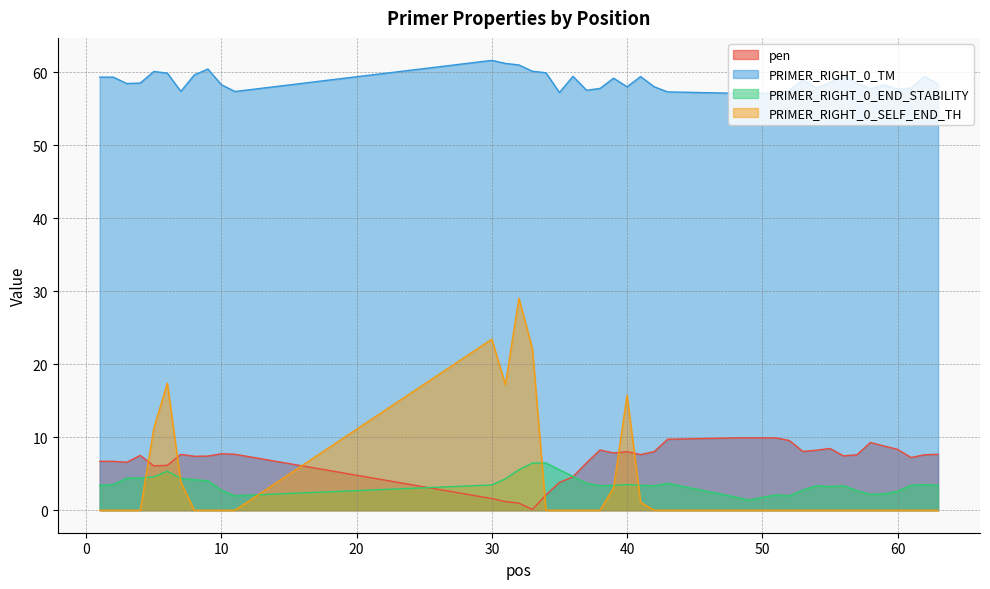

Is it true that pen equals 0.5 at 32?

False